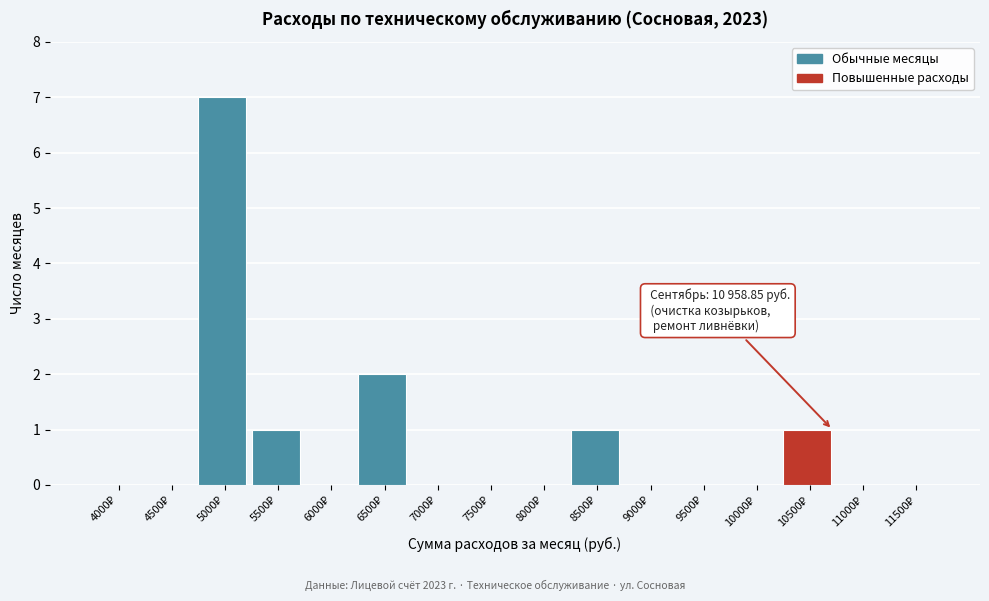

What is the sum of all values?

12